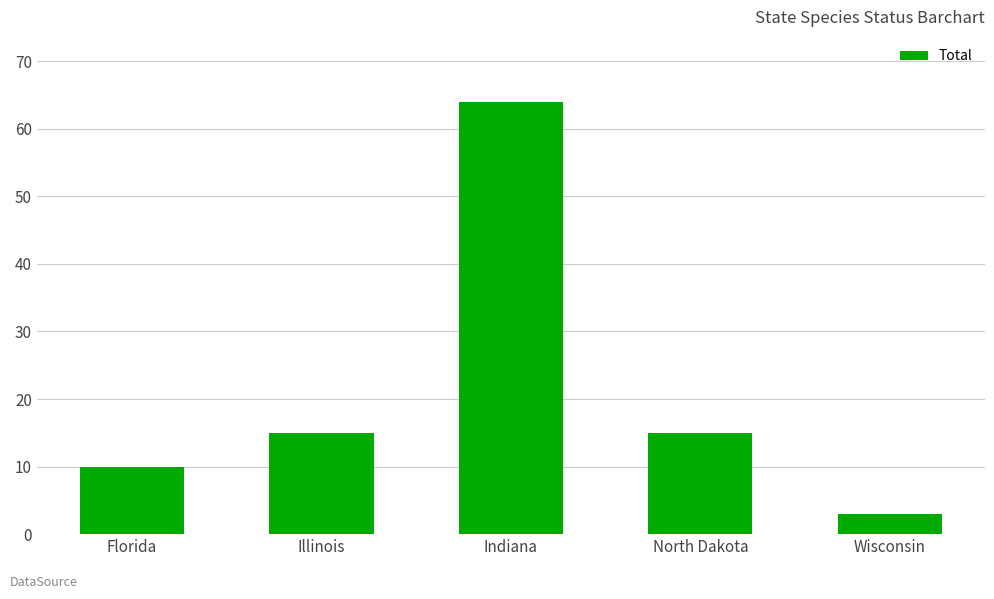

Approximately how many times larger is the value at Illinois compared to North Dakota?

1.0